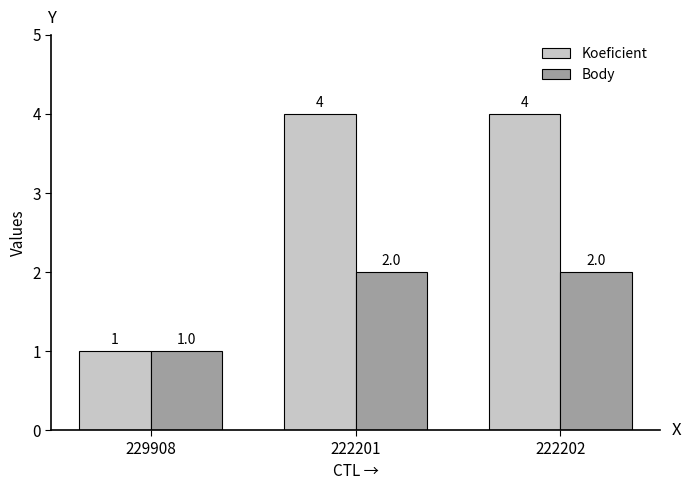

How many bars are there in total?

6